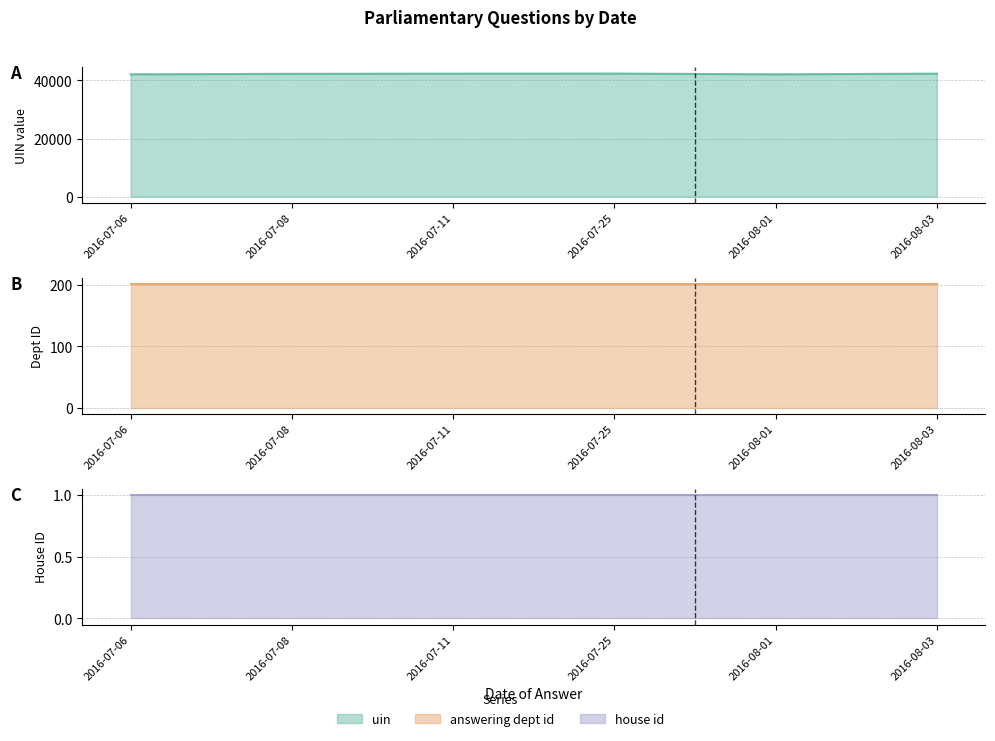

Reading left to right, list all the values displayed in this chart.

uin: 42089	42253	42312	42338	42089	42312
answering dept id: 201	201	201	201	201	201
house id: 1	1	1	1	1	1